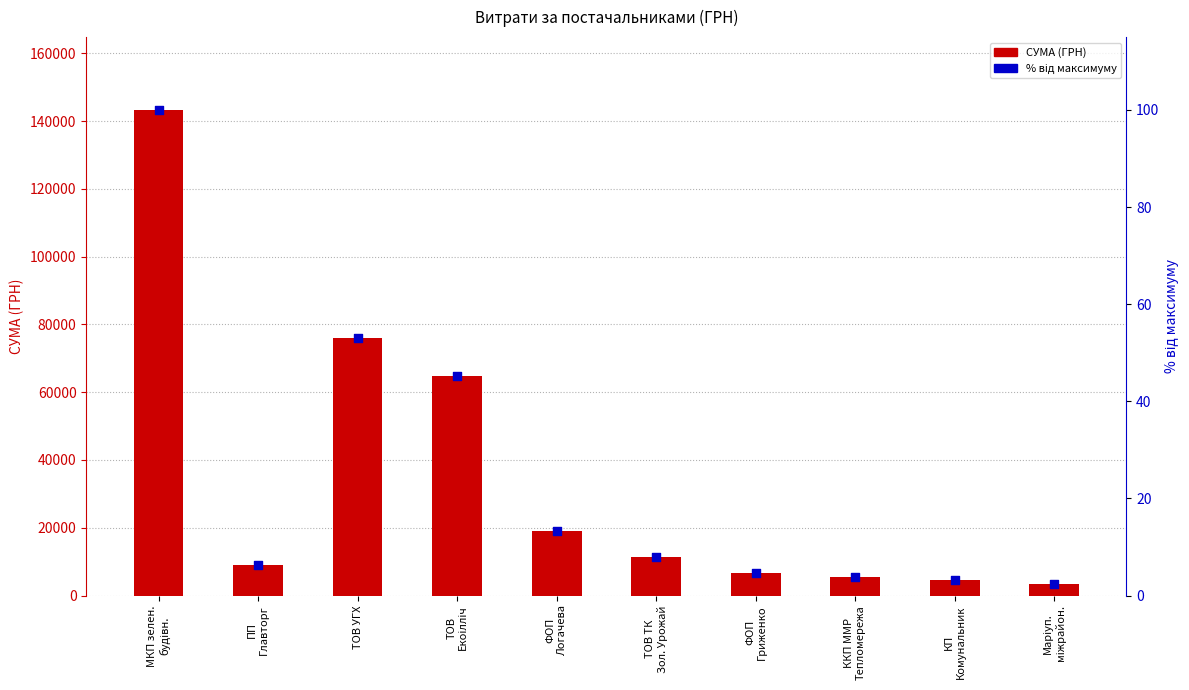

What is the total value across all series at ФОП
Логачева?

19123.3